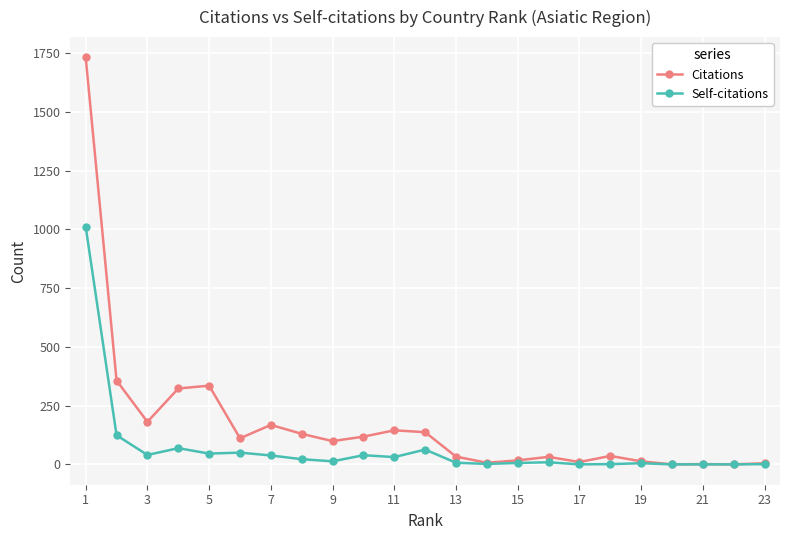

List the series in order of their overall mean, lowest first.

Self-citations, Citations